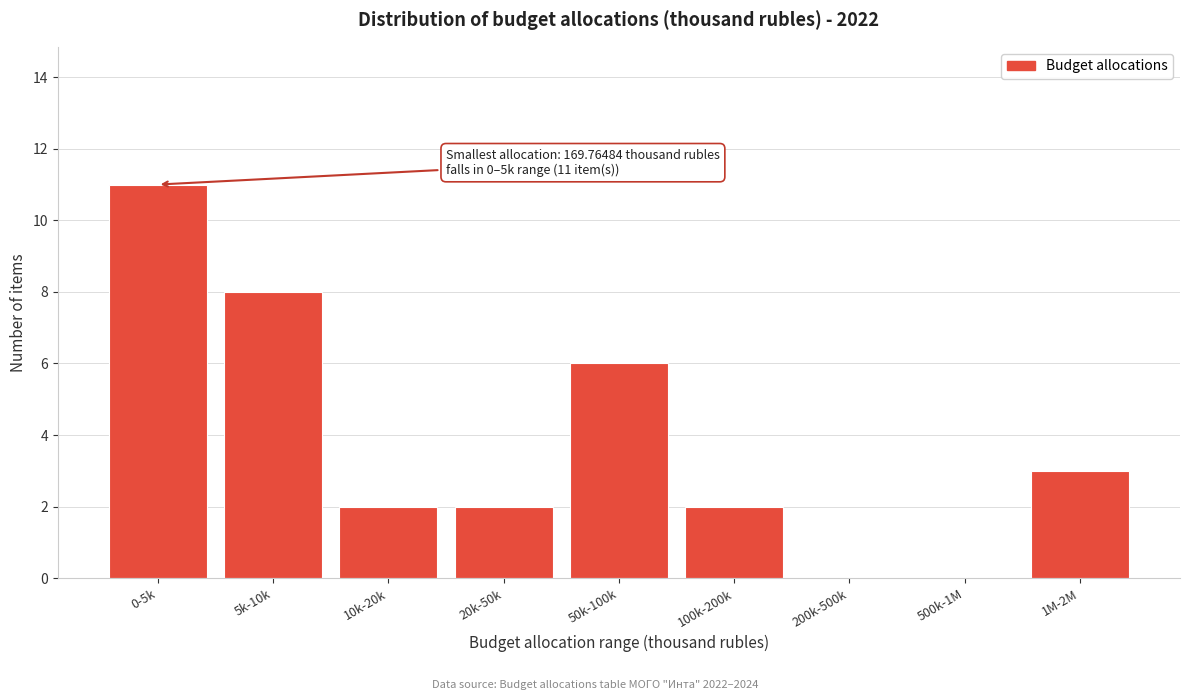

Reading right to left, transcribe all the data shown in this chart.

1M-2M=3	500k-1M=0	200k-500k=0	100k-200k=2	50k-100k=6	20k-50k=2	10k-20k=2	5k-10k=8	0-5k=11